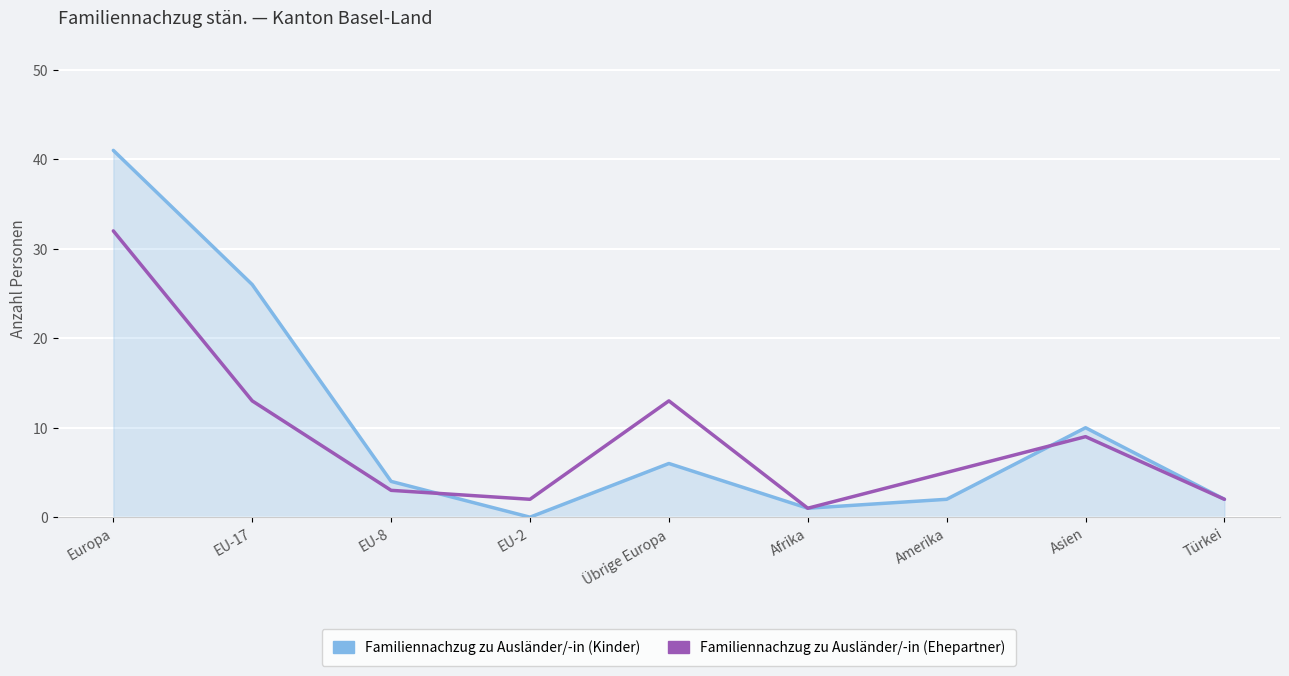

What are all the series names shown in the legend?

Familiennachzug zu Ausländer/-in (Kinder), Familiennachzug zu Ausländer/-in (Ehepartner)